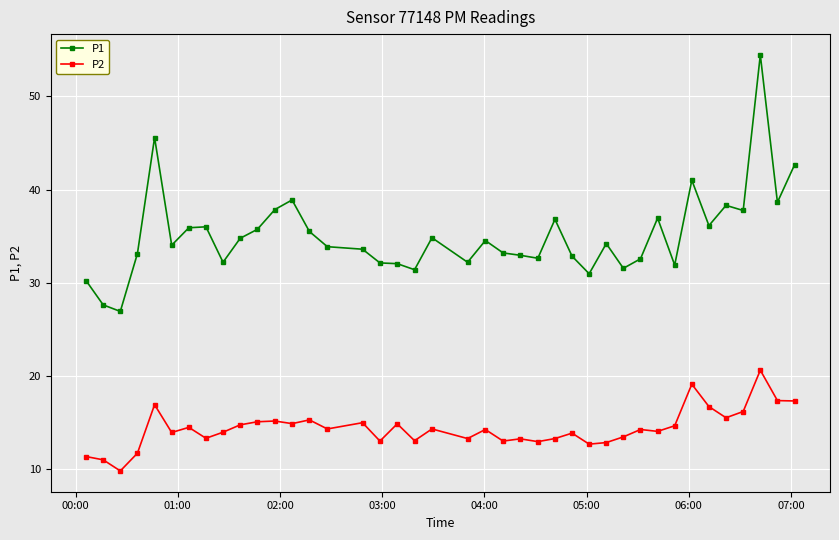

True or false: P1 has more than 0 interior local peaks.

True